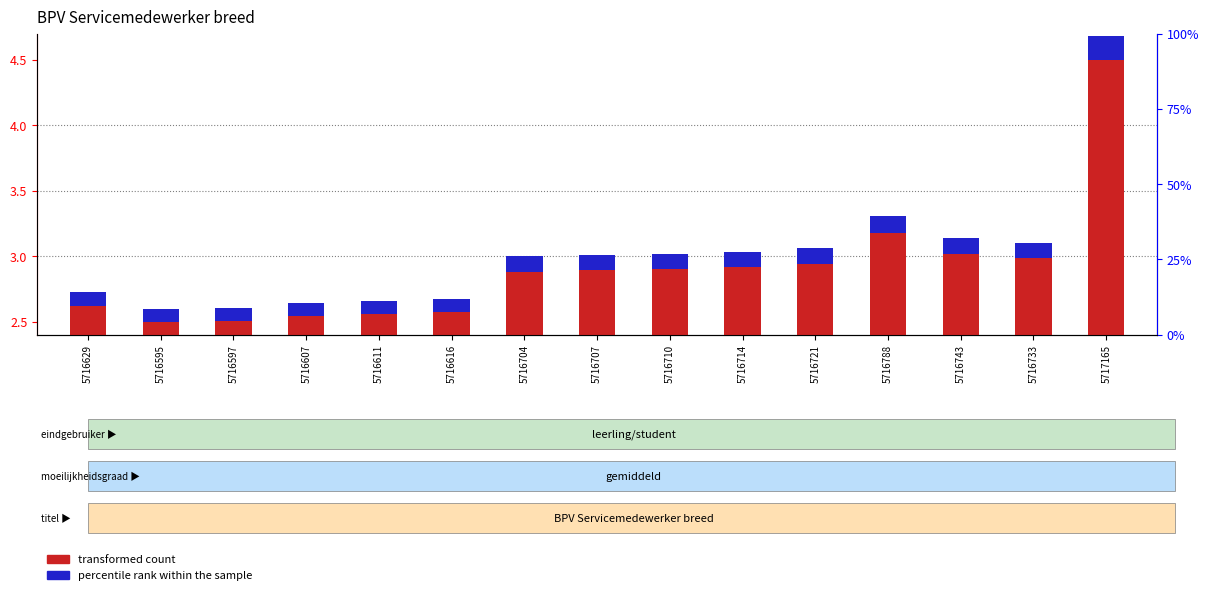

Reading right to left, what are all the values shown in this chart?

transformed count: 5717165=4.5	5716733=3.0	5716743=3.0	5716788=3.2	5716721=2.9	5716714=2.9	5716710=2.9	5716707=2.9	5716704=2.9	5716616=2.6	5716611=2.6	5716607=2.5	5716597=2.5	5716595=2.5	5716629=2.6
percentile rank within the sample: 5717165=0.2	5716733=0.1	5716743=0.1	5716788=0.1	5716721=0.1	5716714=0.1	5716710=0.1	5716707=0.1	5716704=0.1	5716616=0.1	5716611=0.1	5716607=0.1	5716597=0.1	5716595=0.1	5716629=0.1